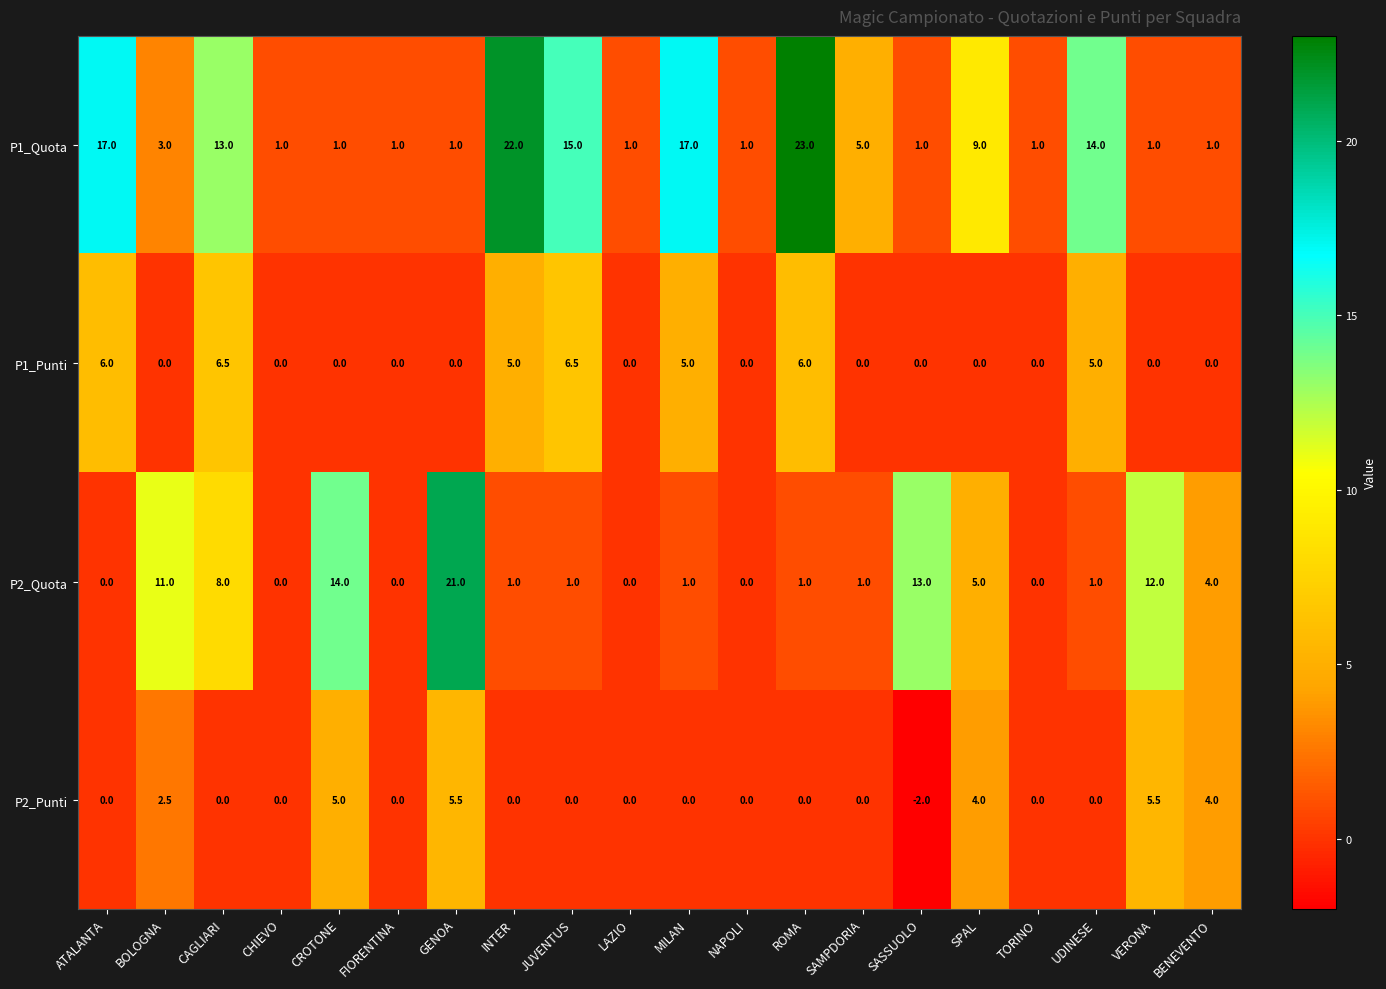

At which category is the sum across all series the highest?

ROMA